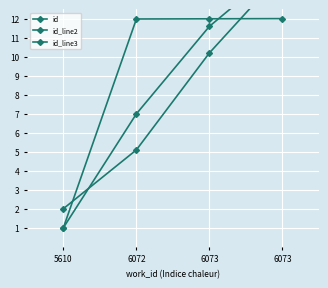

Which has a higher value, 6073 or 5610?

6073